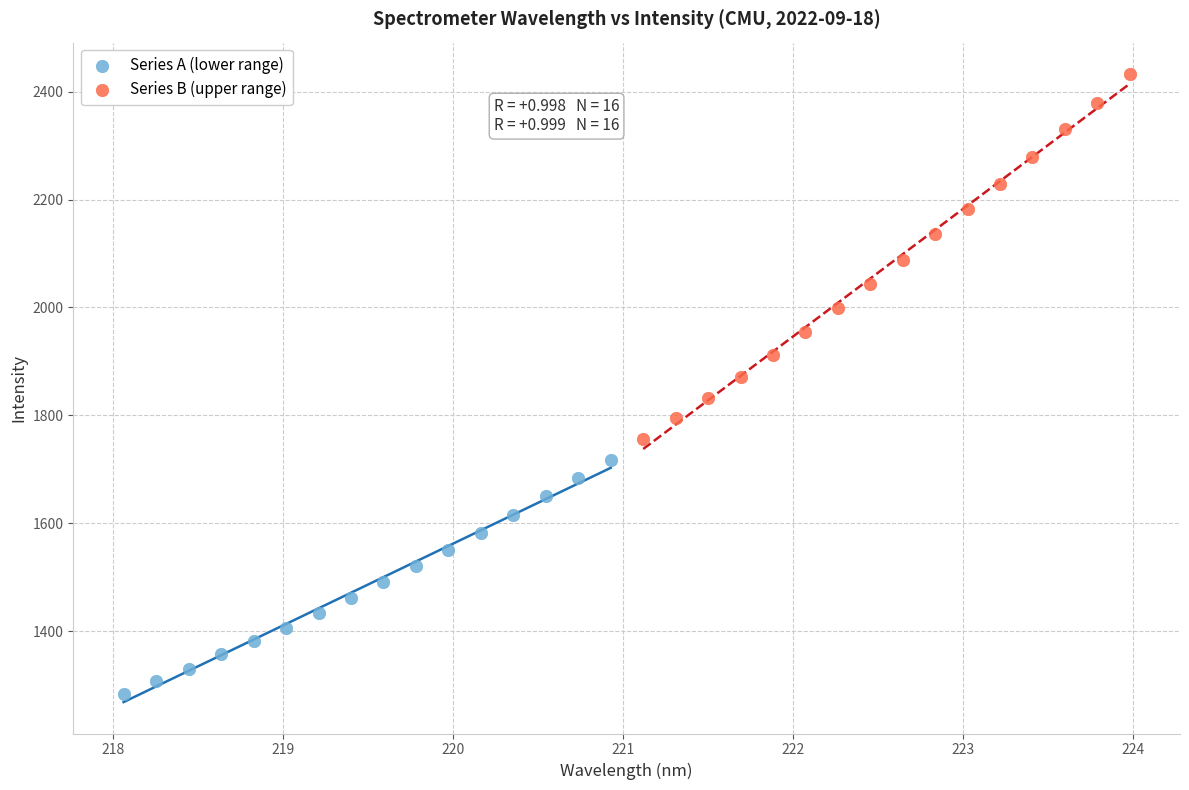

Which series reaches the minimum Y coordinate?

Series A (lower range)